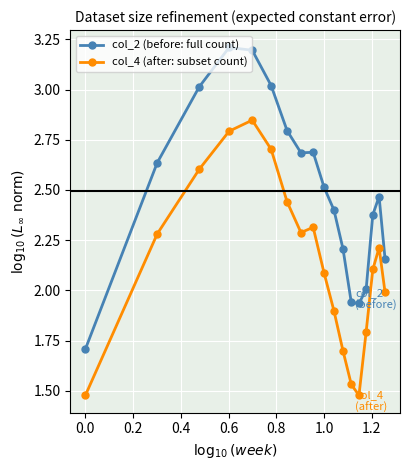

How many data points does each series have?

18